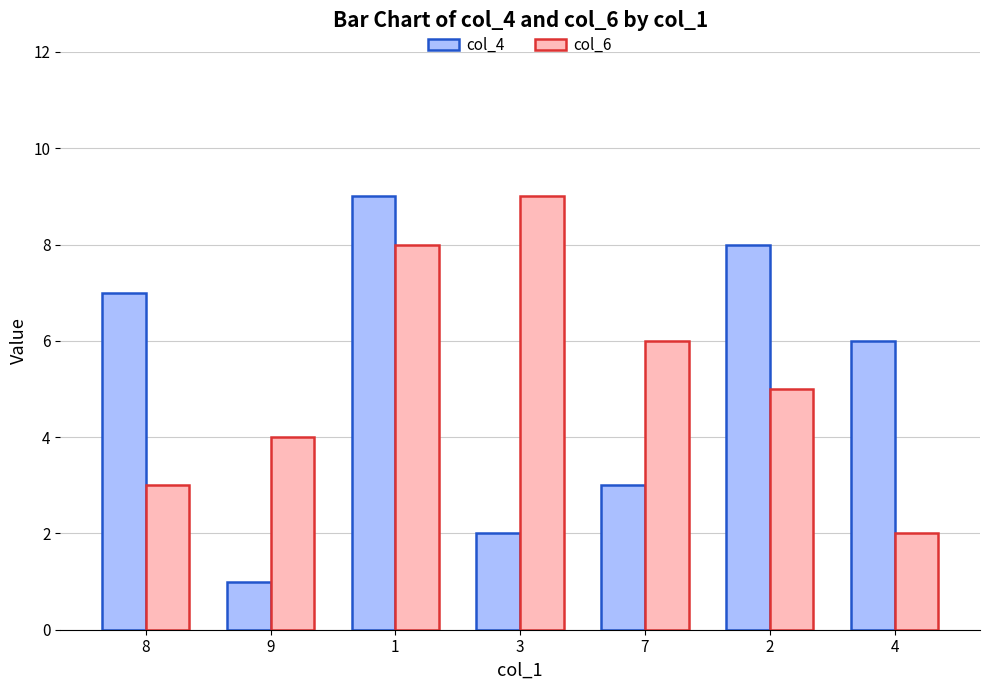

How many categories are shown in the chart?

7